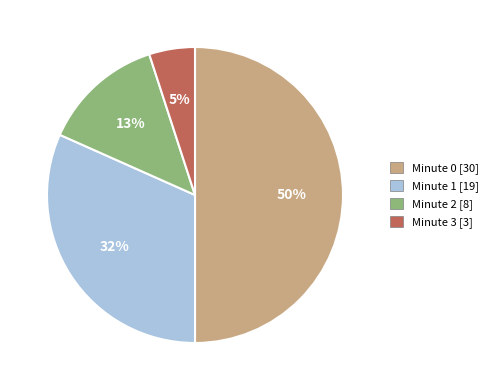

To the nearest percent, what is the difference between the largest and smallest slice percentages?

45%